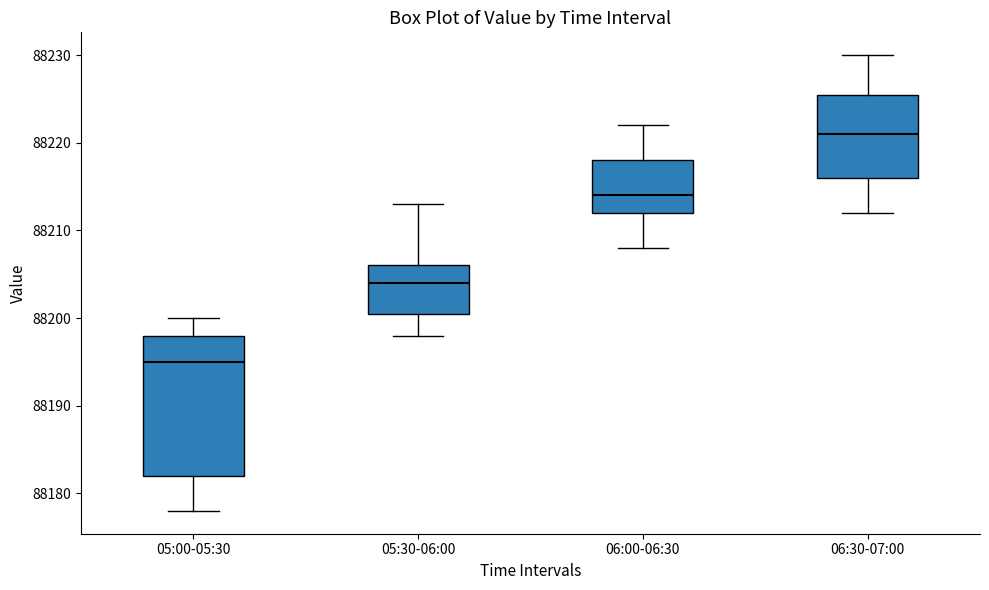

Reading left to right, transcribe this box plot: for each box, give where its median line is, the range the box spans, and where its two whiskers end, as read against the y-axis. The values are not printed on the chart, so give them approximately, as read against the axis.

05:00-05:30: median 88195, box 88182 to 88198, whiskers 88178 to 88200
05:30-06:00: median 88204, box 88201 to 88206, whiskers 88198 to 88213
06:00-06:30: median 88214, box 88212 to 88218, whiskers 88208 to 88222
06:30-07:00: median 88221, box 88216 to 88226, whiskers 88212 to 88230